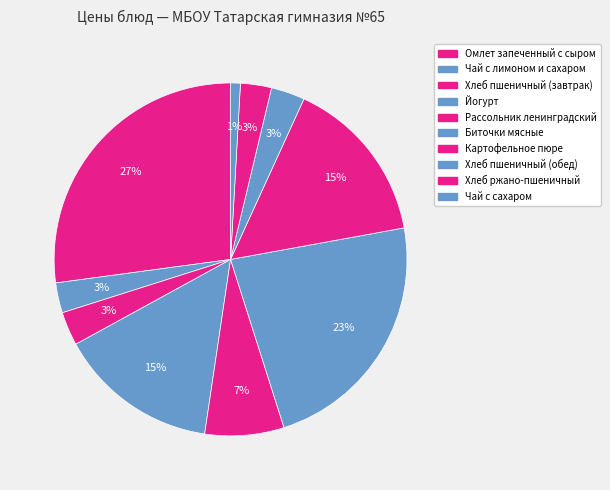

What percentage is the Омлет запеченный с сыром slice, to the nearest percent?

27%